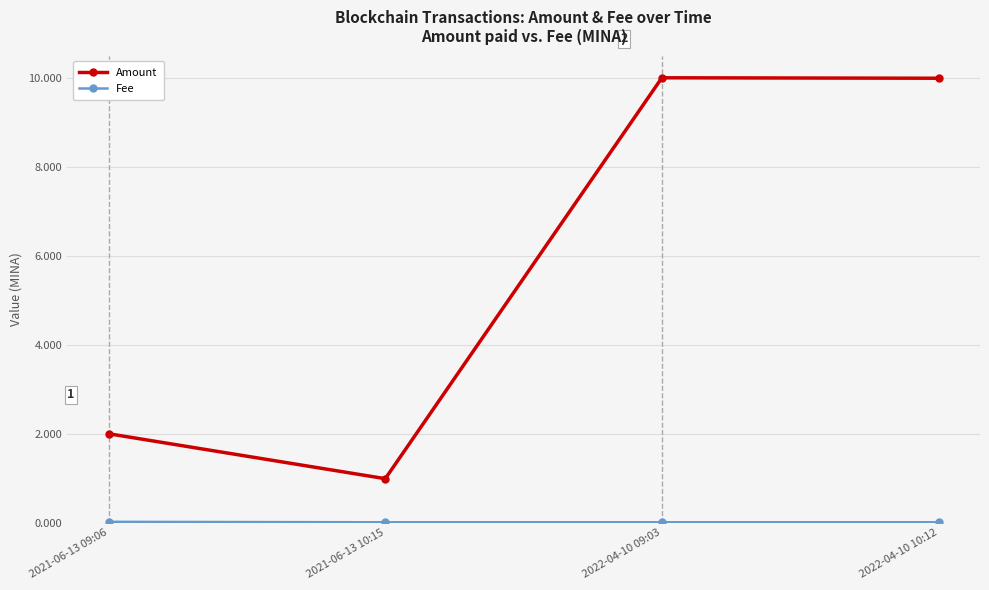

In Amount, how many points are lower than both neighbors (excluding endpoints)?

1